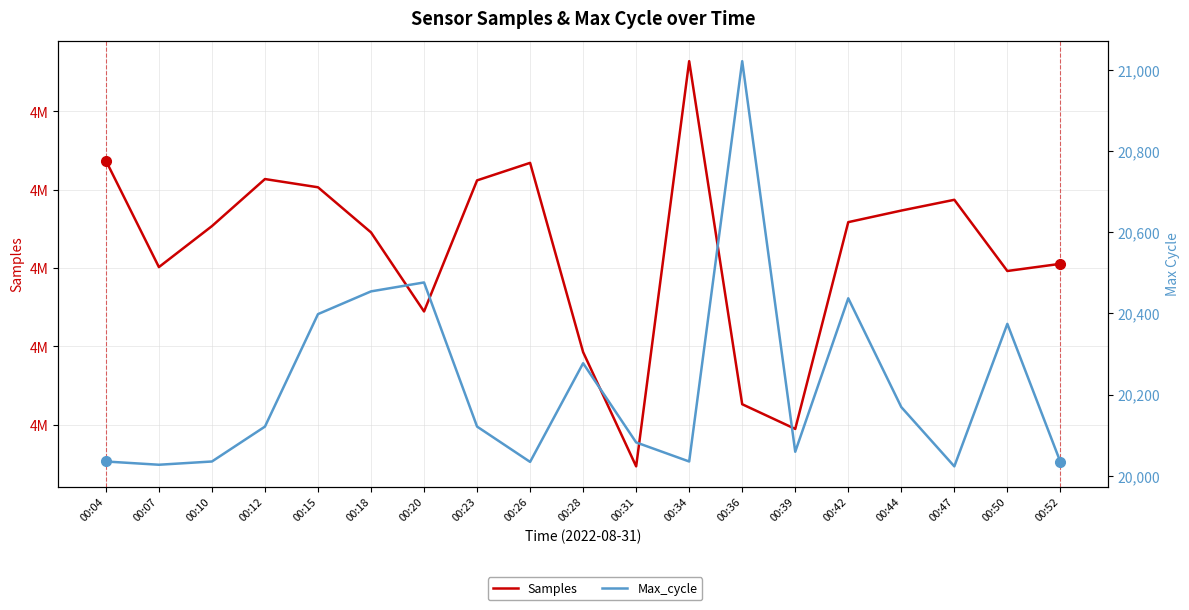

Which category has the lowest value across all series?

00:47